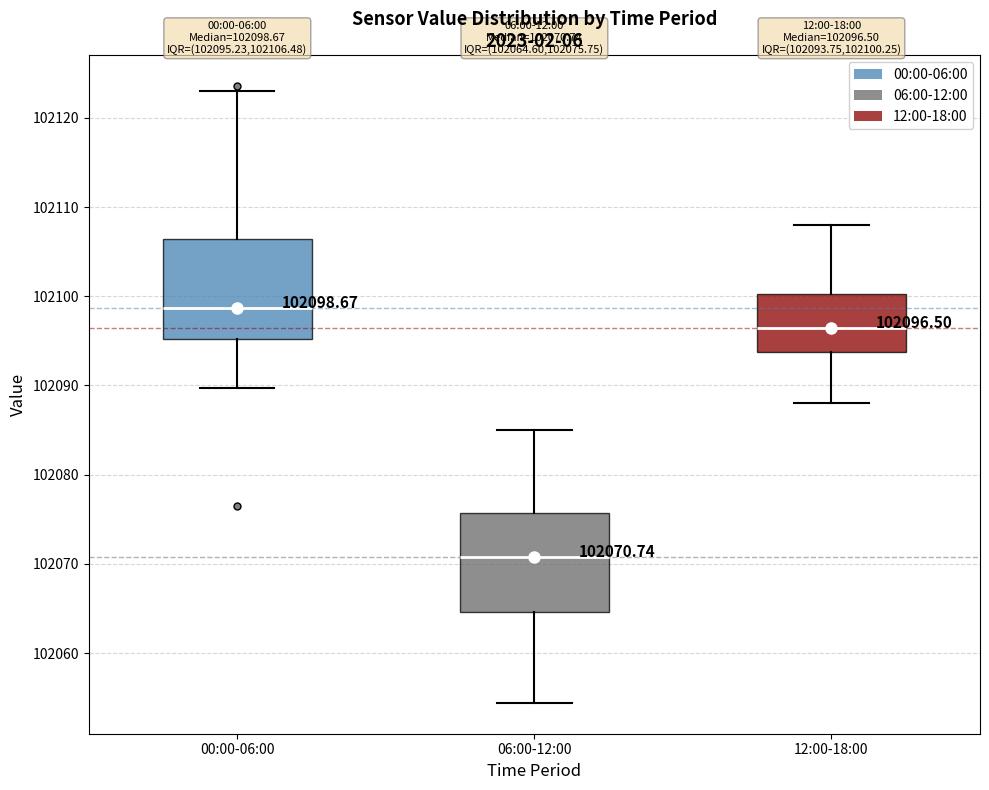

Which box has the lowest median line?

06:00-12:00